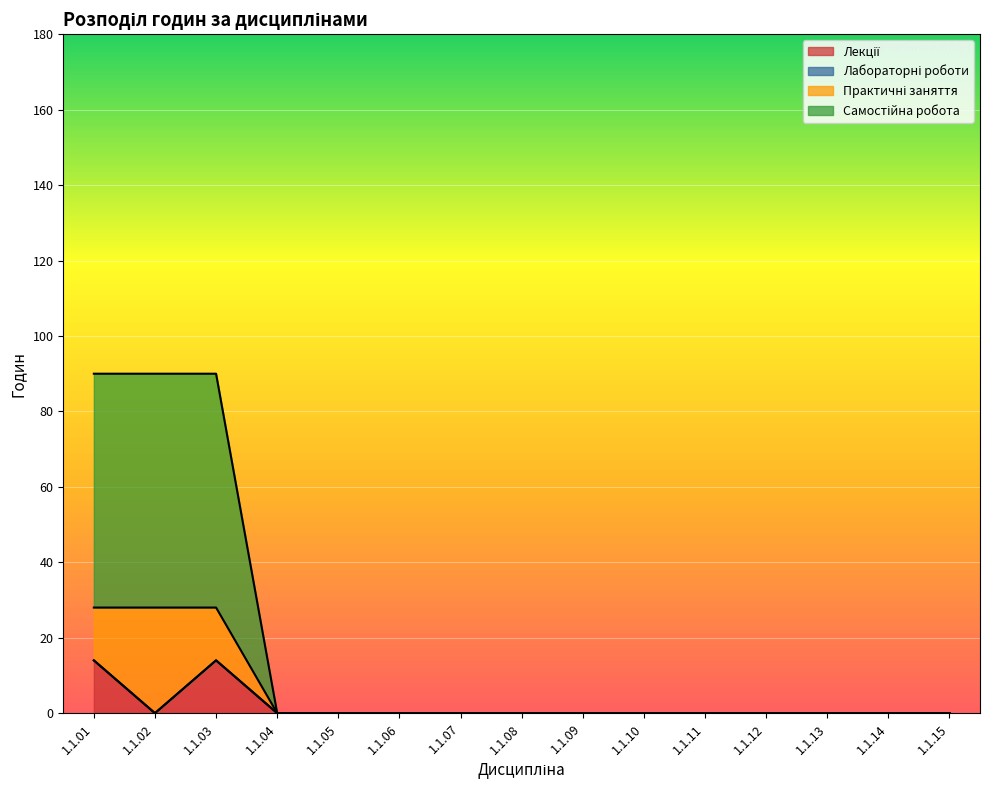

Which series changed the most between 1.1.06 and 1.1.14?

Лекції